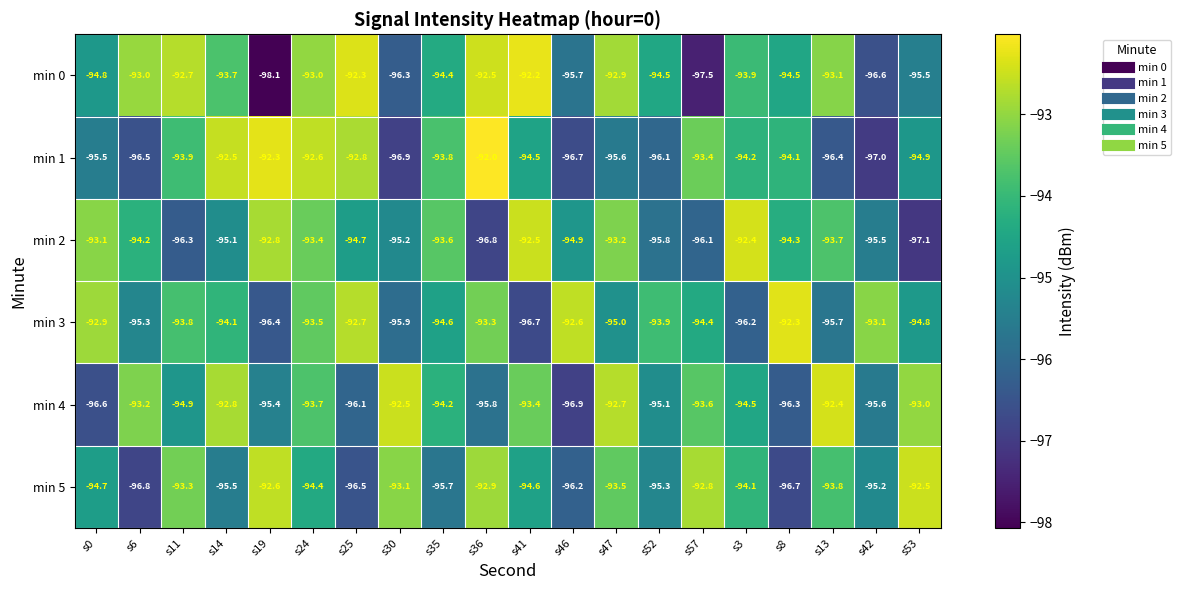

What is the smallest value displayed?

-98.1